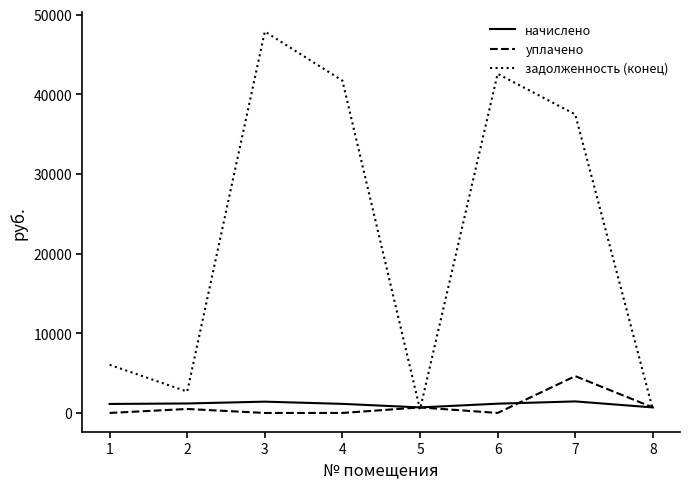

The value of начислено at 7 is 1449.3. True or false?

True